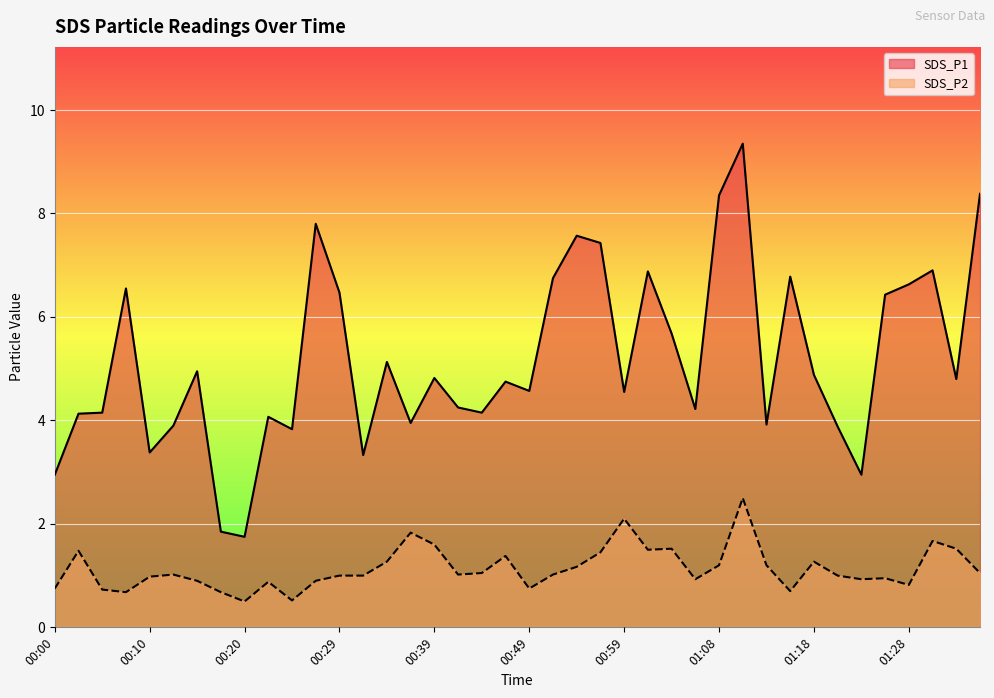

Is the value of SDS_P2 at 01:21 greater than the value of SDS_P1 at 01:16?

No